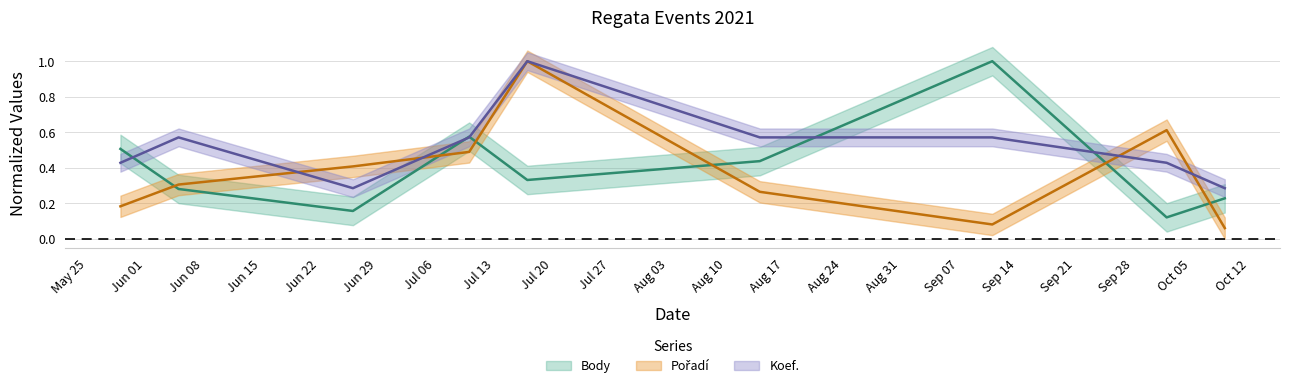

Is it true that Koef. equals 0.9 at 2021-06-05?

False